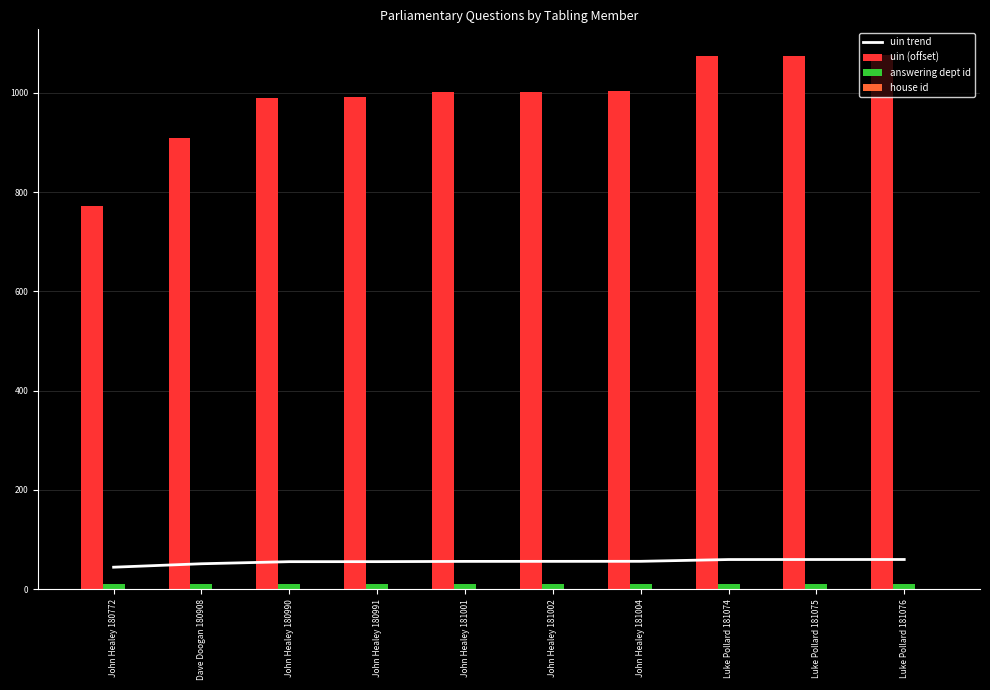

Reading right to left, extract all data points from this chart.

uin trend: 60.0	59.9	59.9	56.3	56.2	56.2	55.7	55.6	51.4	44.5
uin (offset): 1076.0	1075.0	1074.0	1004.0	1002.0	1001.0	991.0	990.0	908.0	772.0
answering dept id: 11.0	11.0	11.0	11.0	11.0	11.0	11.0	11.0	11.0	11.0
house id: 1.0	1.0	1.0	1.0	1.0	1.0	1.0	1.0	1.0	1.0